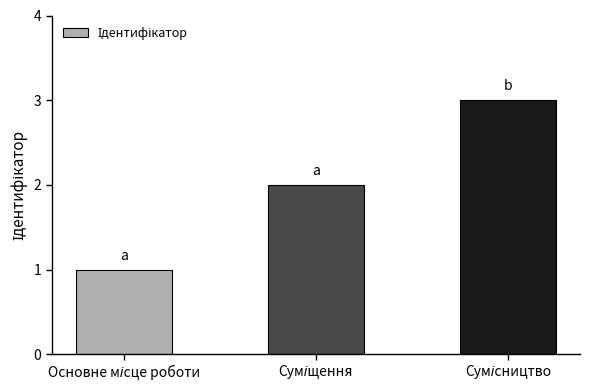

What is the sum of all values?

6